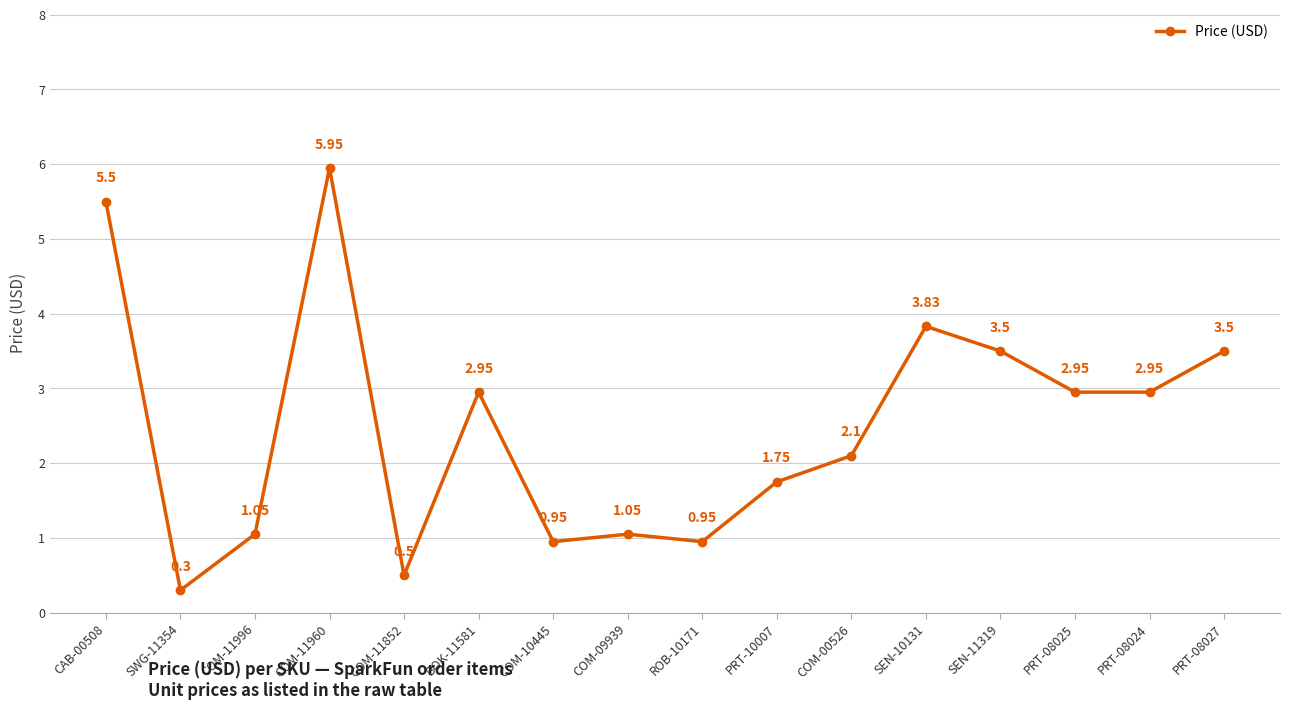

Where is the first local maximum?

COM-11960